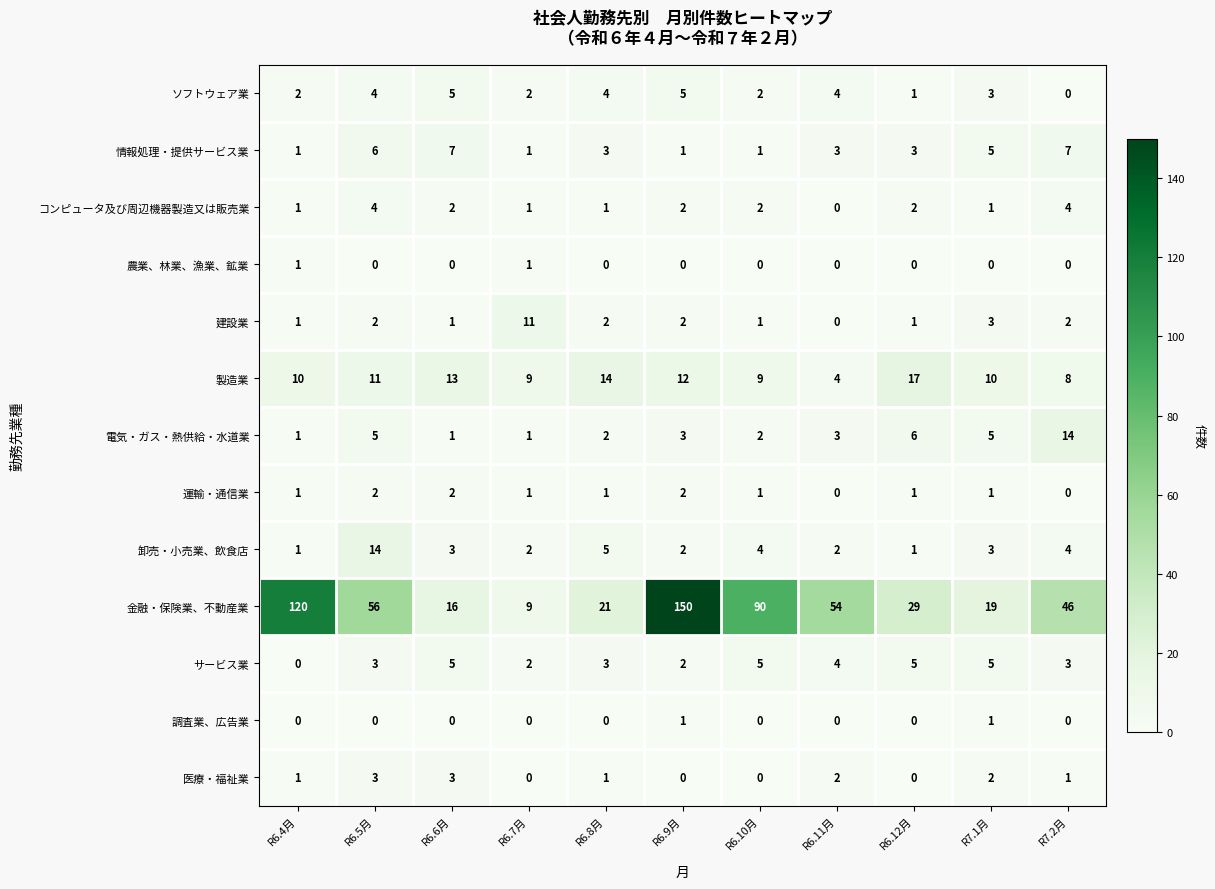

What is the average value of the 卸売・小売業、飲食店 series?

4